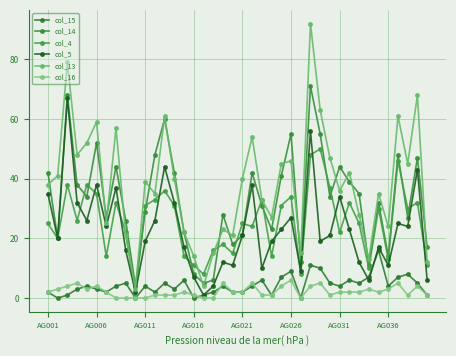

How many lines are shown in the chart?

6